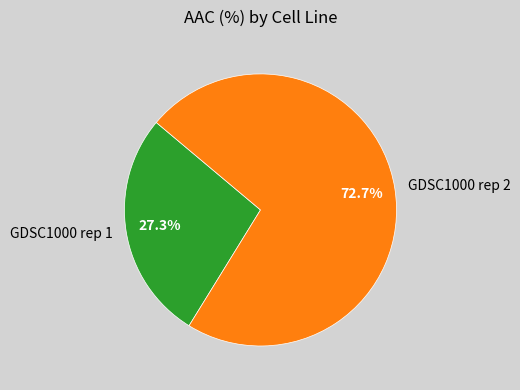

Is there a majority slice in this chart?

Yes